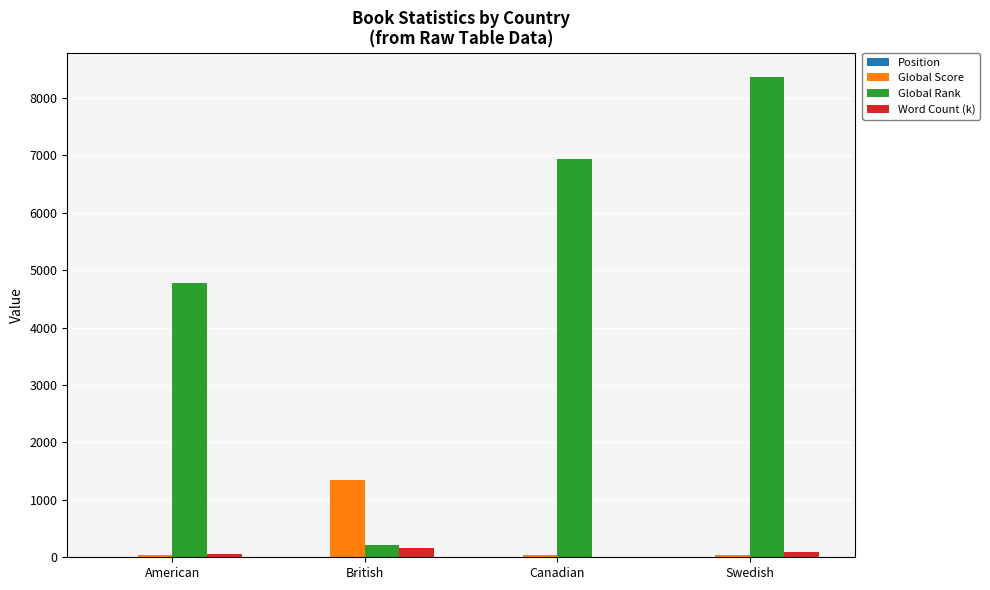

Are the bars horizontal?

No